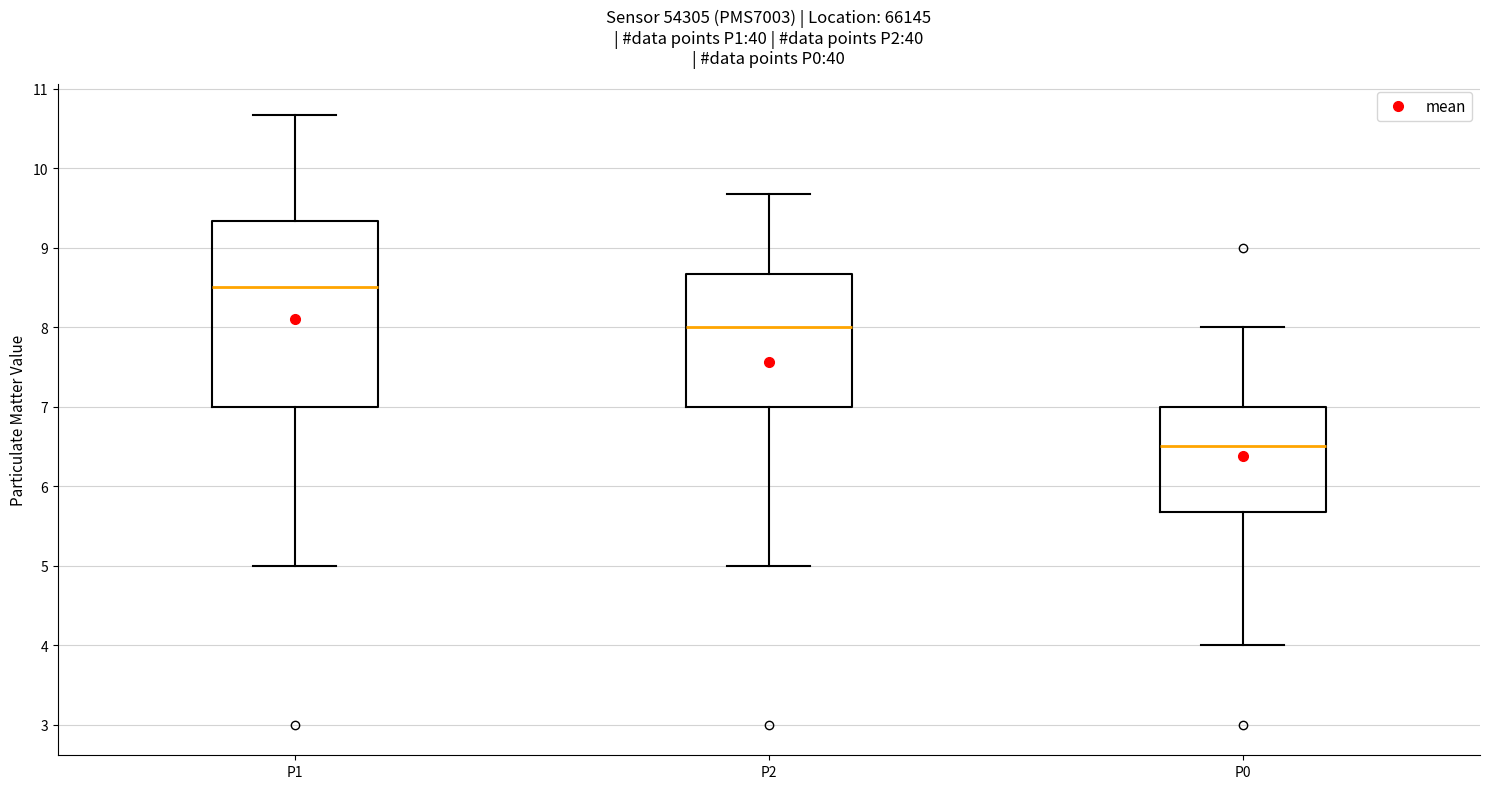

Reading left to right, read every box against the y-axis: the position of its median line, the range the box covers, and the ends of its whiskers. The values are not printed on the chart, so give them approximately, as read against the axis.

P1: median 8.5, box 7.0 to 9.3, whiskers 5.0 to 10.7
P2: median 8.0, box 7.0 to 8.7, whiskers 5.0 to 9.7
P0: median 6.5, box 5.7 to 7.0, whiskers 4.0 to 8.0